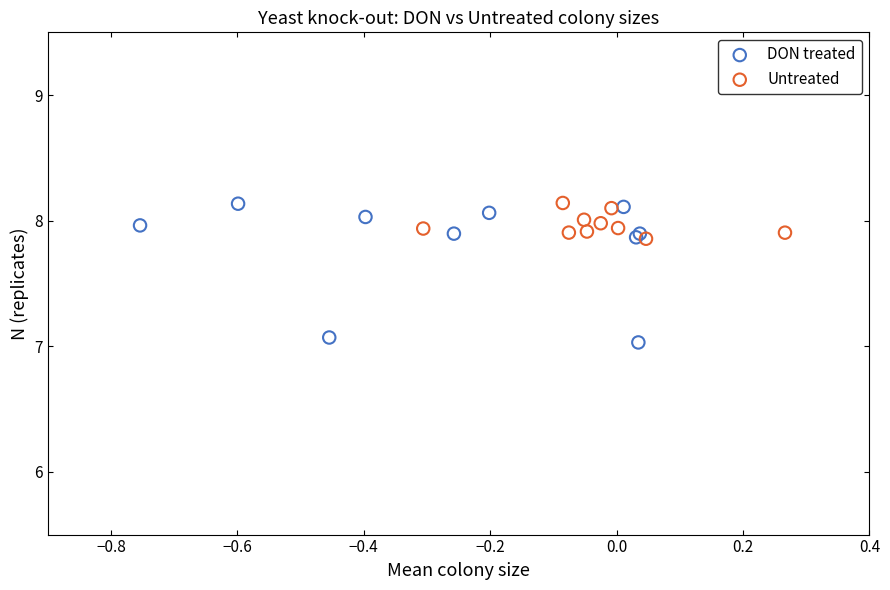

Which series has the largest Y range (max minus min)?

DON treated